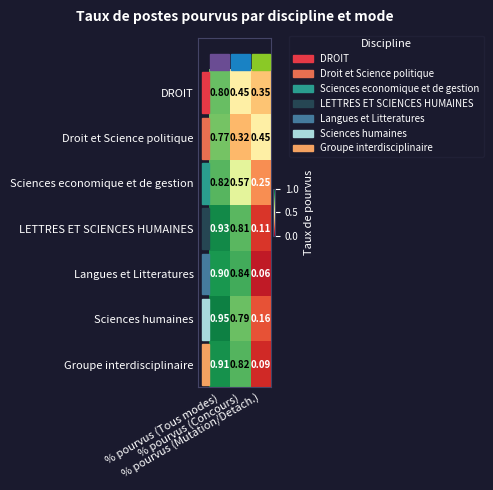

Which series has the widest spread of values?

Langues et Litteratures